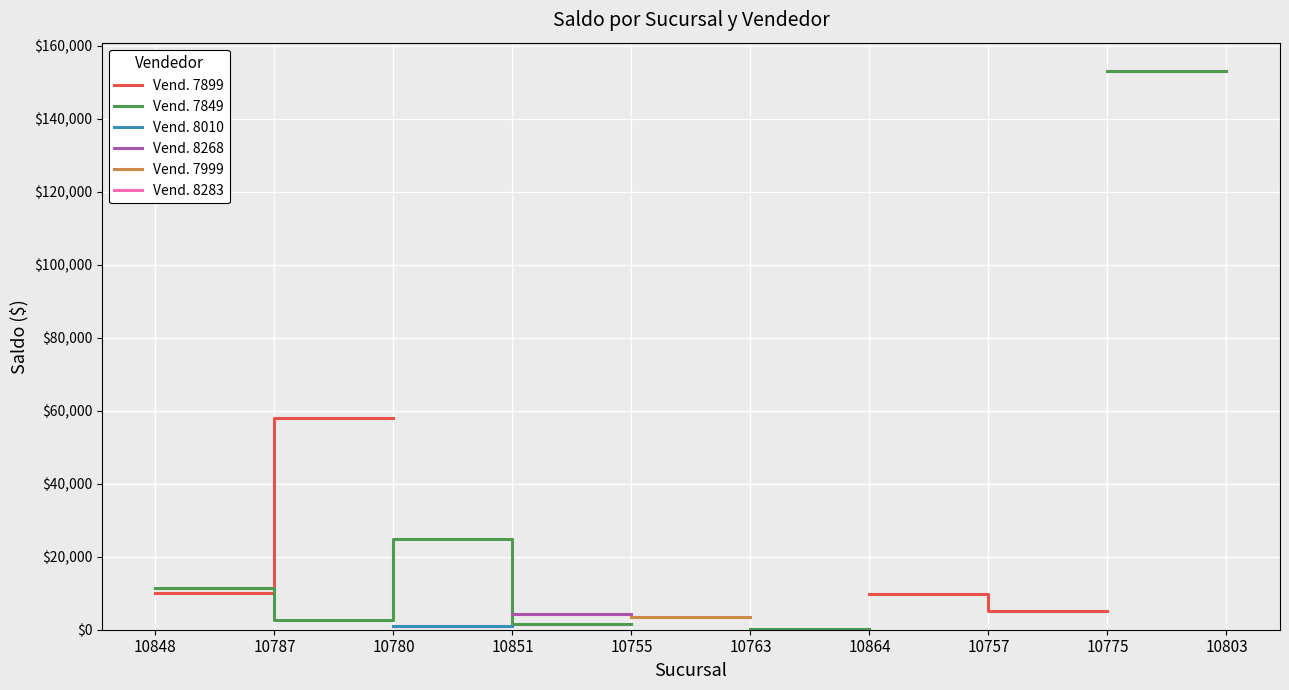

How many categories are shown in the chart?

10